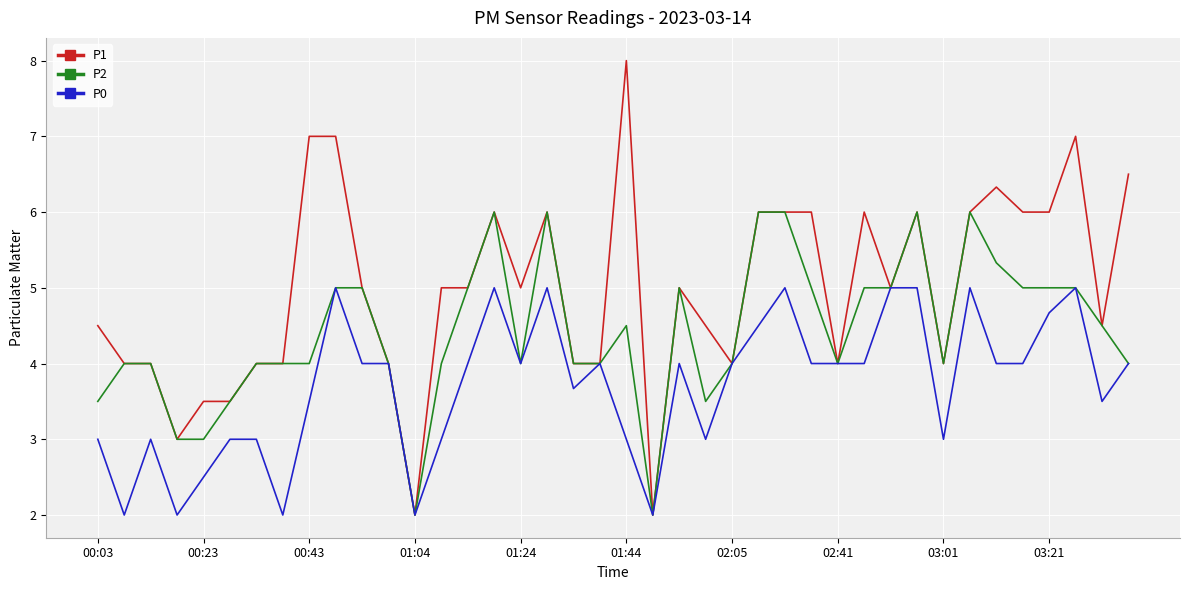

Rank the series by their average value, from highest to lowest.

P1, P2, P0